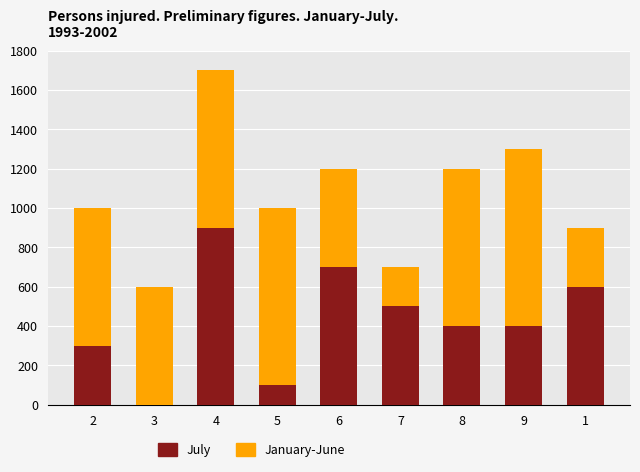

What is the maximum value for July?

900